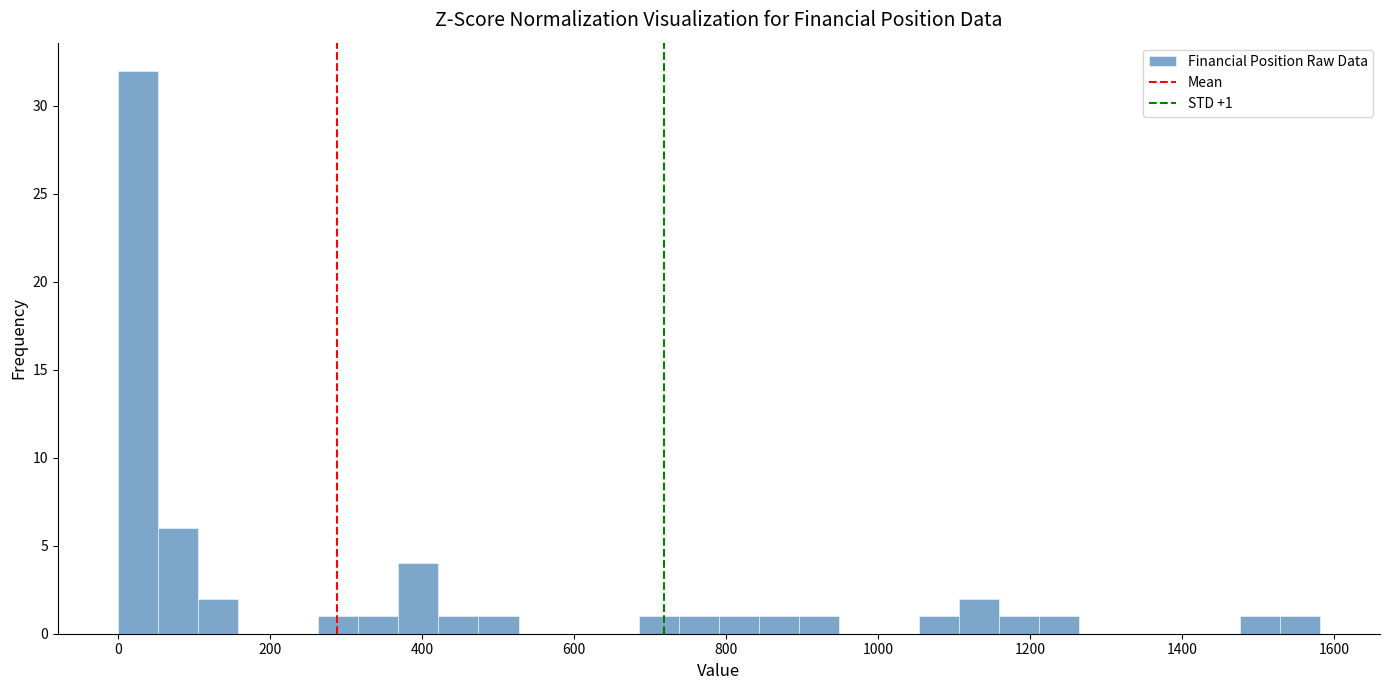

Around what value on the x-axis is the tallest bar? Give the approximate position of its centre, as read against the axis.

20